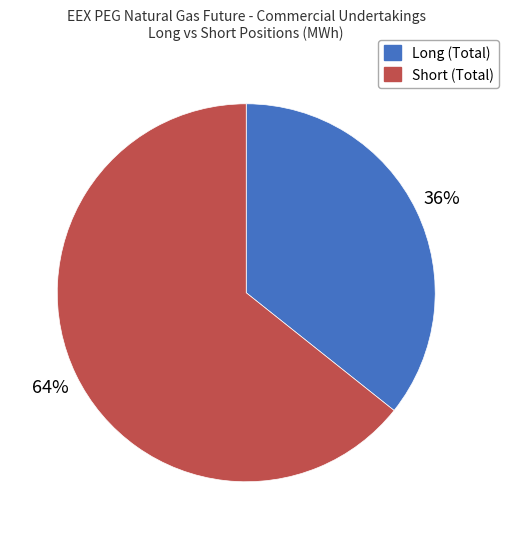

Which has a higher value, Short (Total) or Long (Total)?

Short (Total)